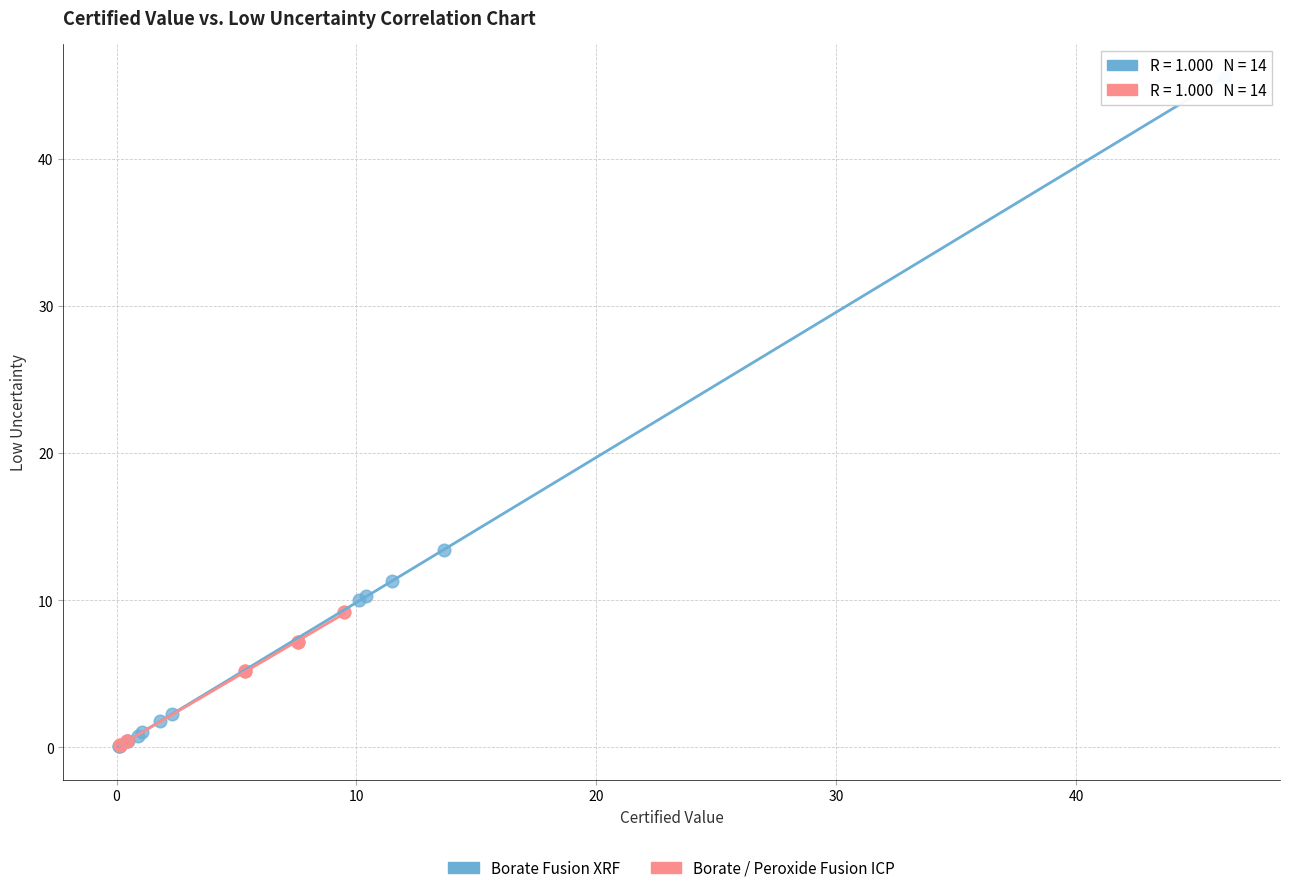

Which series reaches the maximum Y coordinate?

Borate Fusion XRF